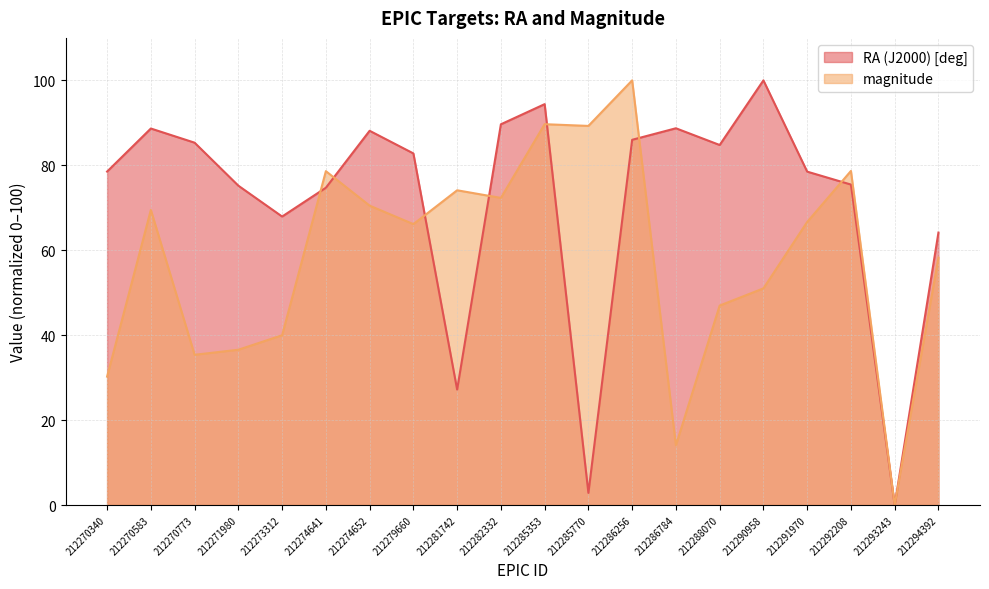

The value of RA (J2000) [deg] at 212285770 is 1.8. True or false?

False